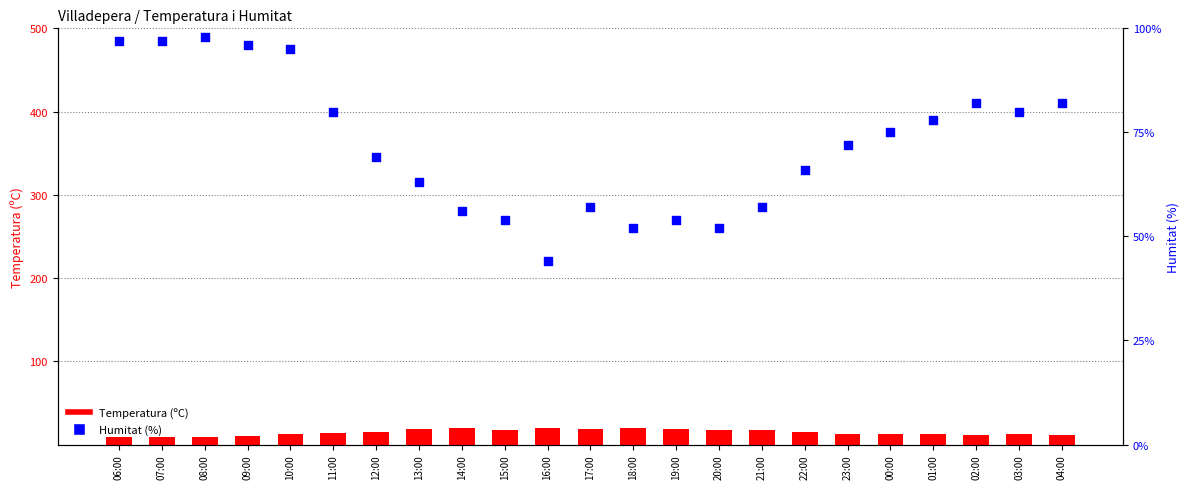

What are all the series names shown in the legend?

Temperatura (ºC), Humitat (%)